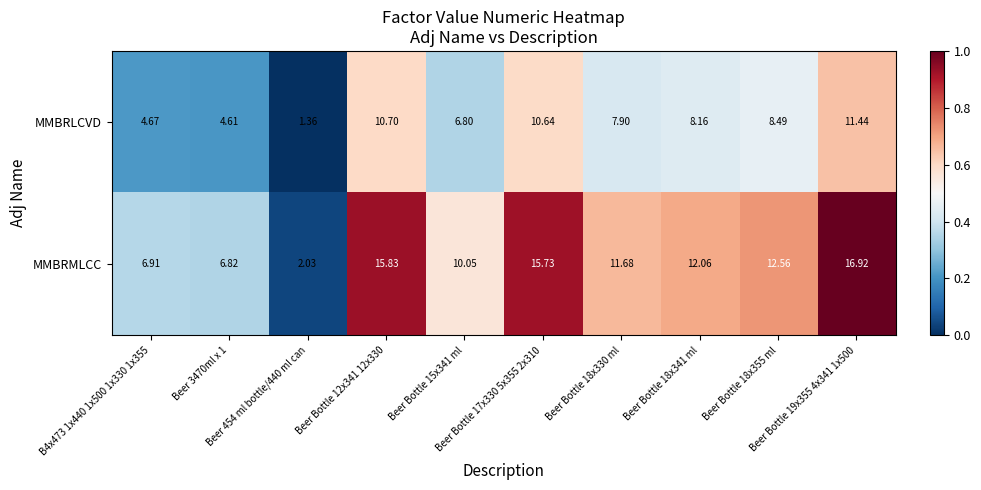

List the series in order of their peak value, lowest first.

MMBRLCVD, MMBRMLCC